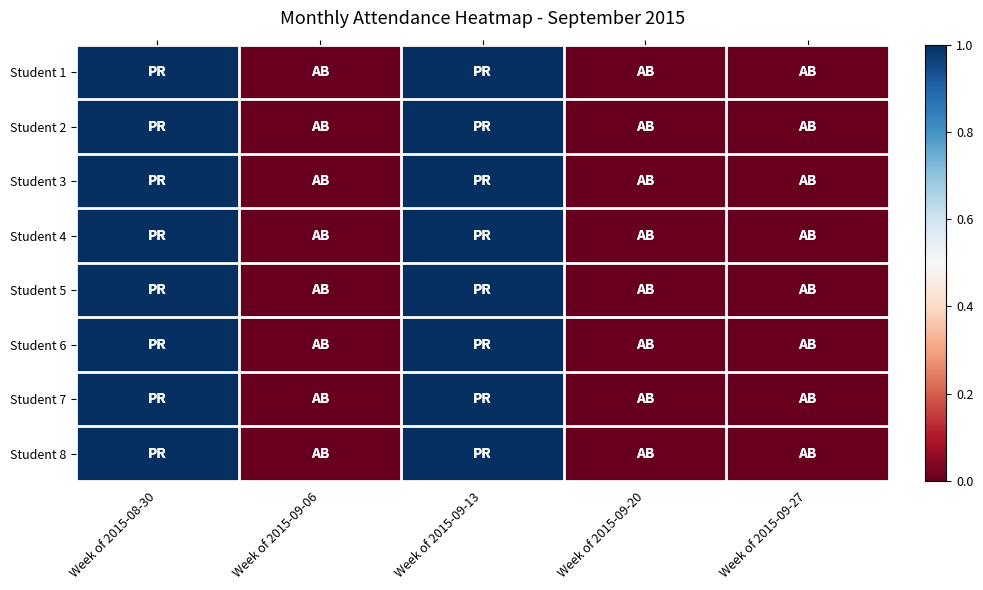

Rank the series at Week of 2015-09-27 from lowest to highest value.

Student 1, Student 2, Student 3, Student 4, Student 5, Student 6, Student 7, Student 8